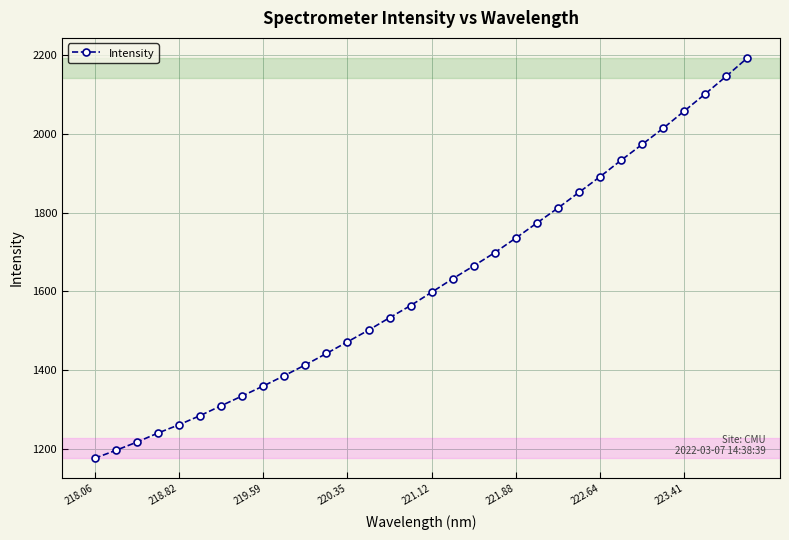

Reading left to right, what are all the values shown in this chart?

1176.0	1196.0	1217.0	1240.1	1261.1	1284.3	1309.4	1334.3	1359.6	1385.9	1413.3	1442.3	1471.9	1501.5	1533.2	1564.1	1597.9	1632.3	1665.0	1698.7	1735.7	1773.9	1811.9	1851.7	1891.5	1933.2	1973.5	2014.5	2058.2	2101.9	2146.7	2193.1